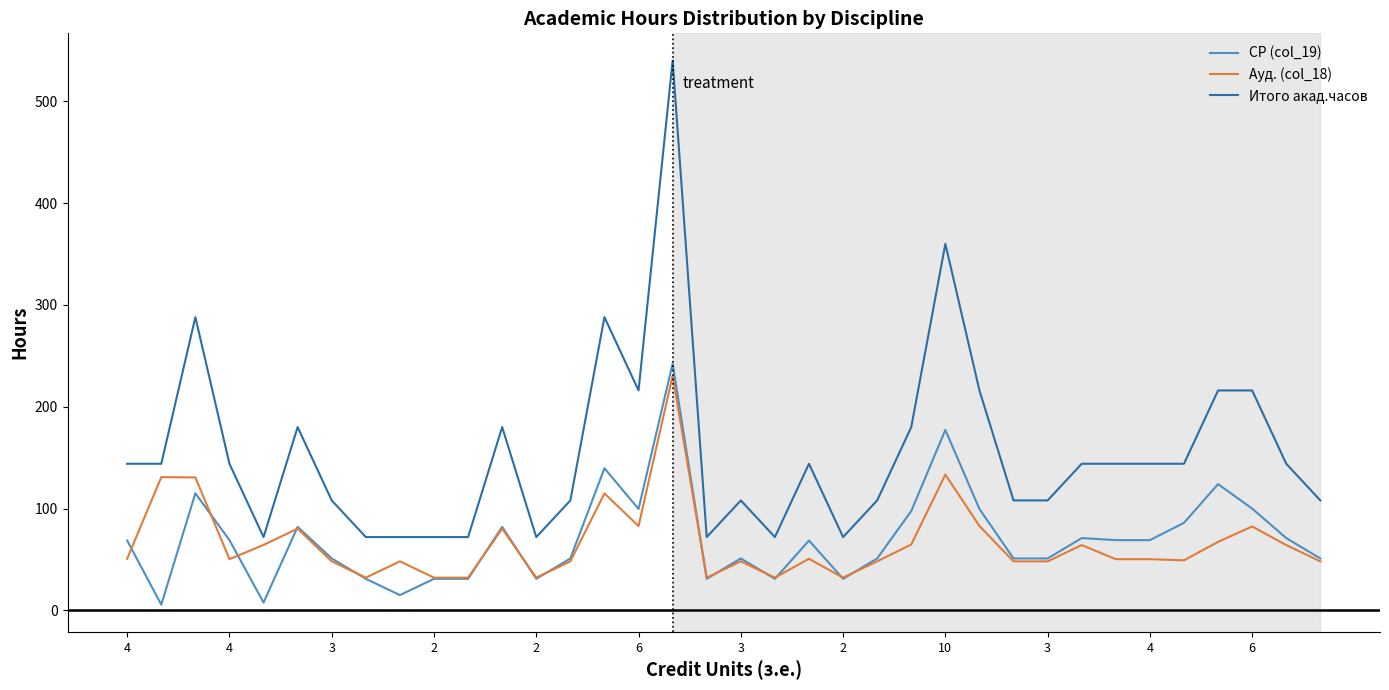

True or false: СР (col_19) and Итого акад.часов cross at least once.

False